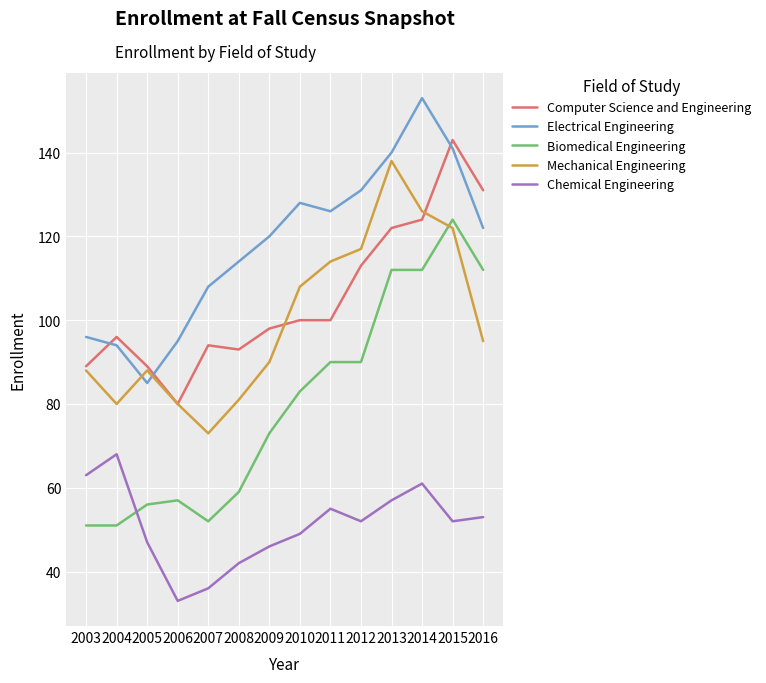

What is the difference between the maximum and minimum values in the Electrical Engineering series?

68